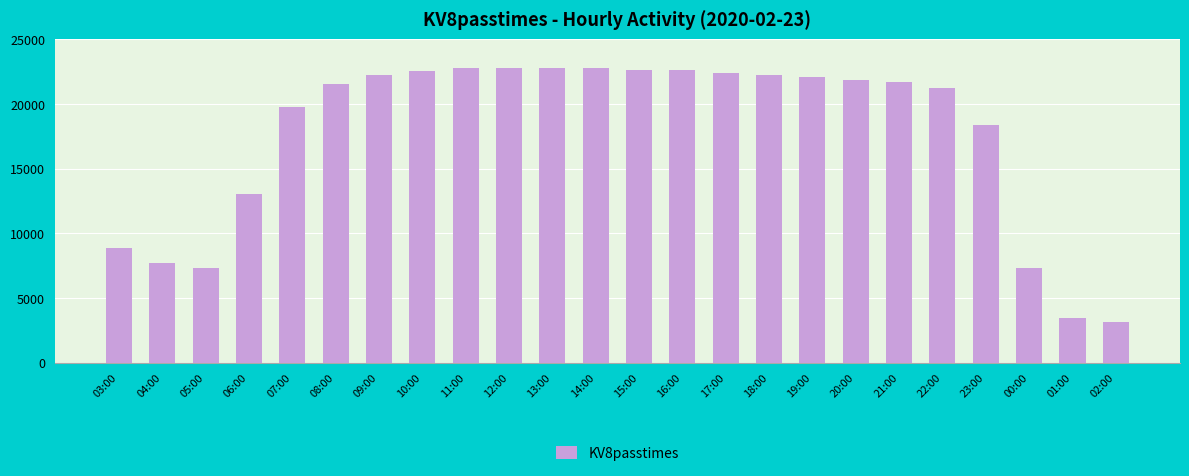

Are the bars horizontal?

No